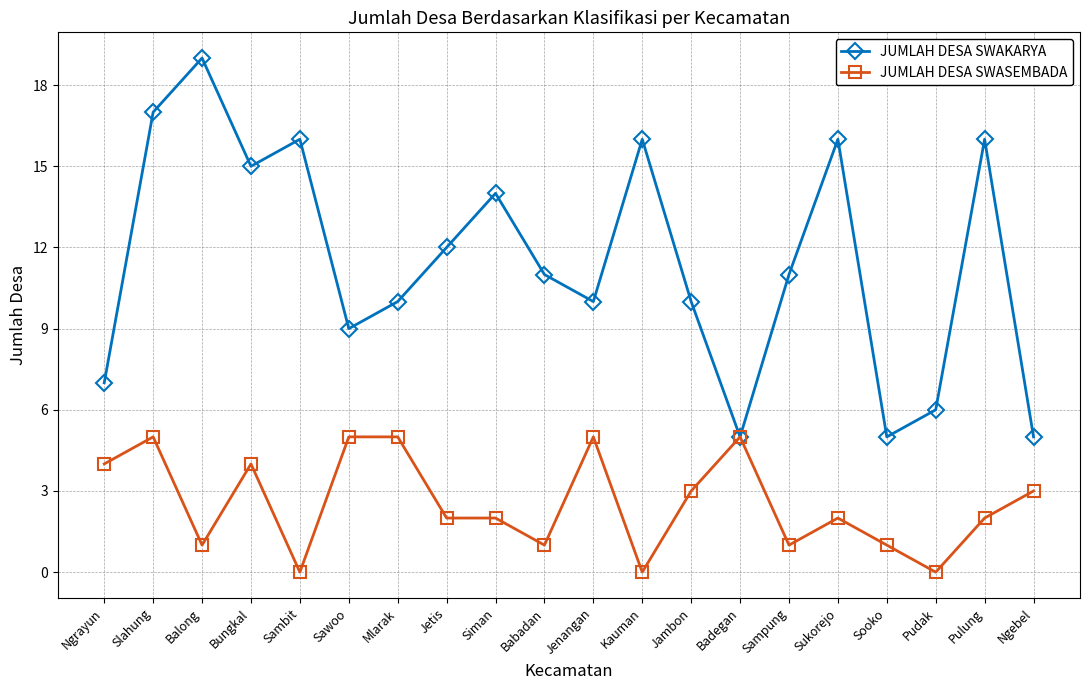

At which category is the sum across all series the highest?

Slahung